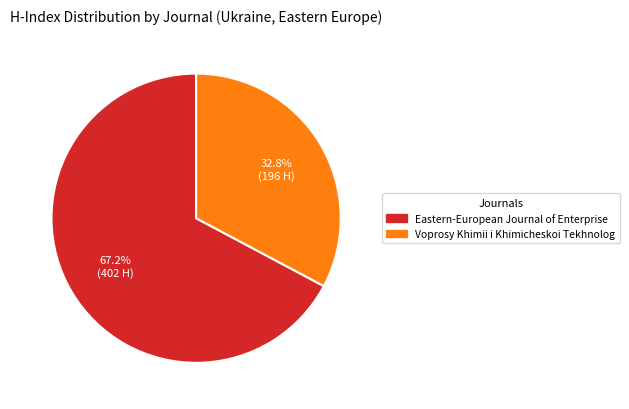

How many slices are in this pie chart?

2